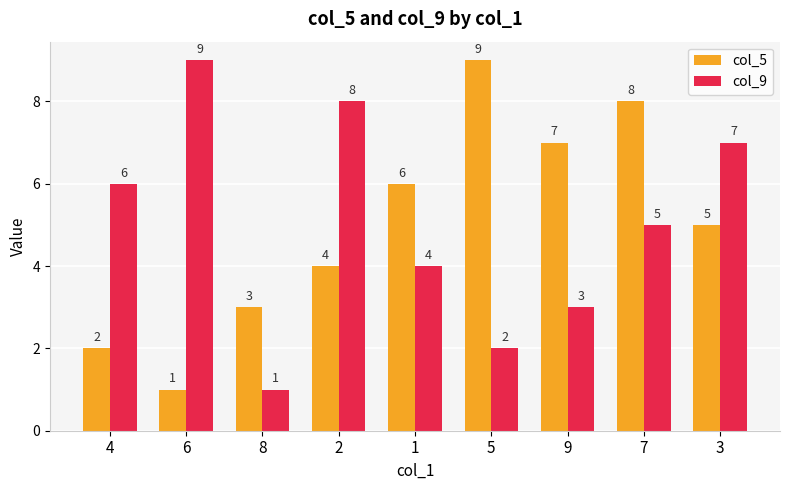

How many distinct data groups are displayed?

2